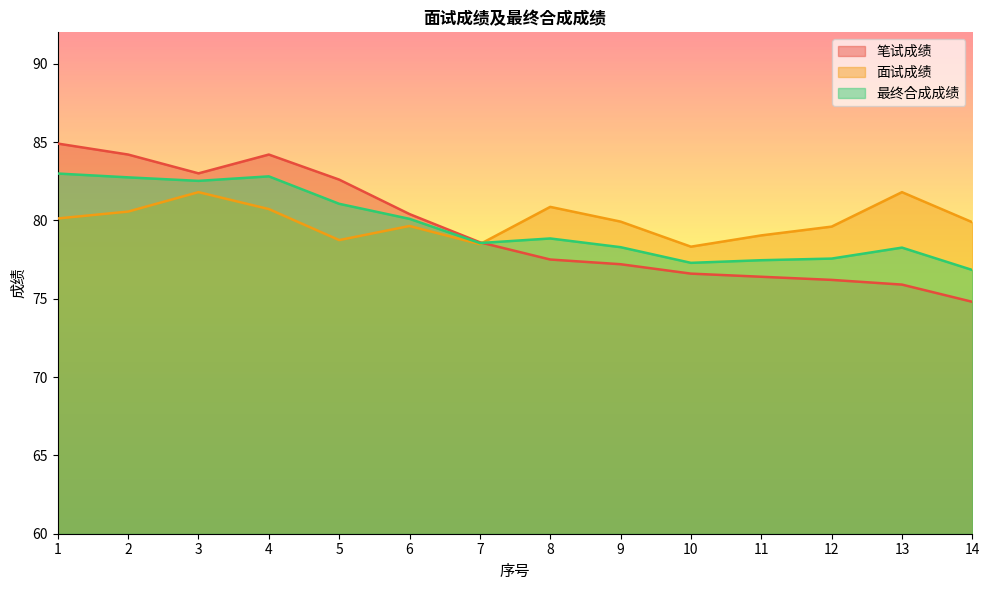

True or false: 笔试成绩 and 最终合成成绩 cross at least once.

True